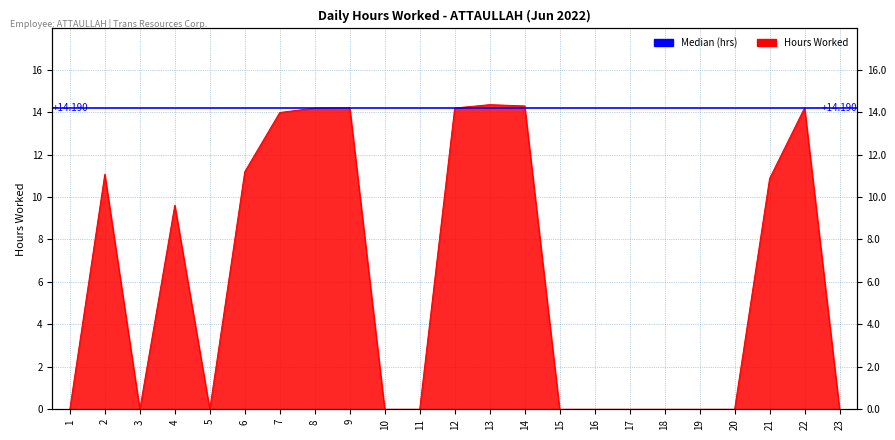

How many lines are shown in the chart?

1